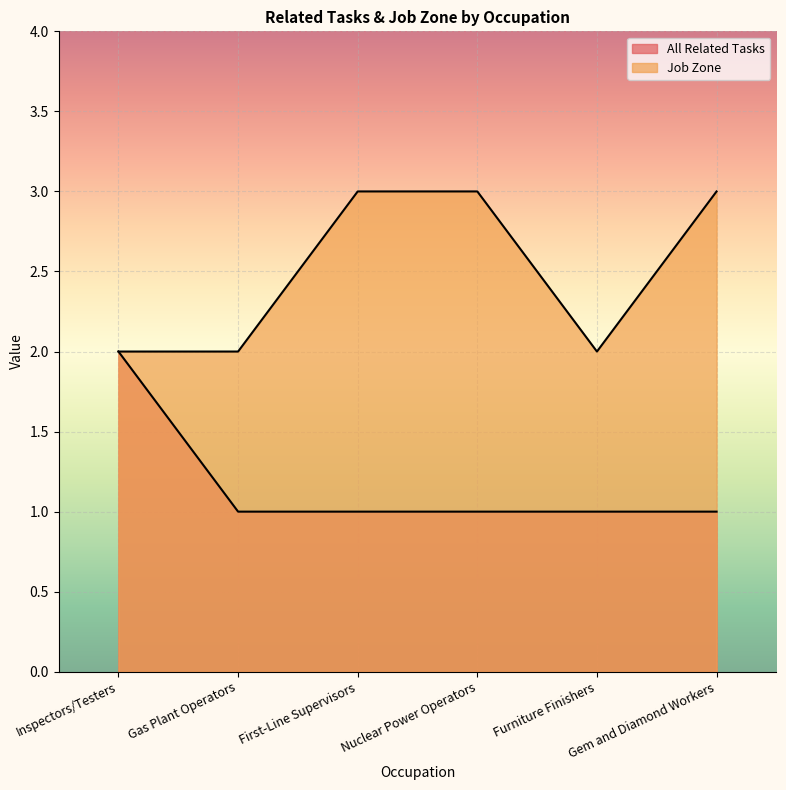

At First-Line Supervisors, list the series in order from largest to smallest.

Job Zone, All Related Tasks